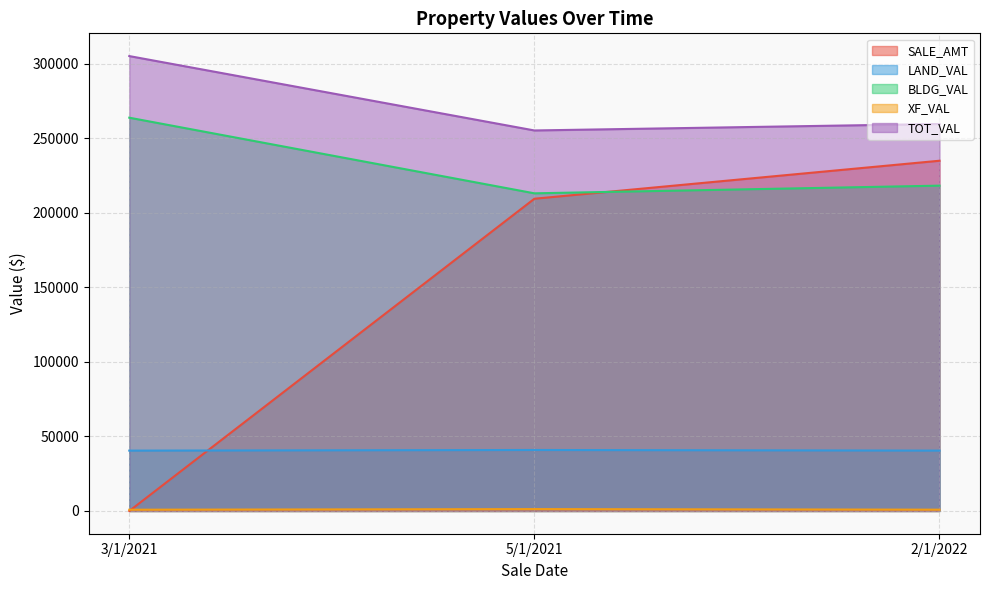

Reading right to left, list all the values displayed in this chart.

SALE_AMT: 235000	209500	0
LAND_VAL: 40504	40923	40497
BLDG_VAL: 218284	213134	263879
XF_VAL: 875	1257	842
TOT_VAL: 259663	255314	305218